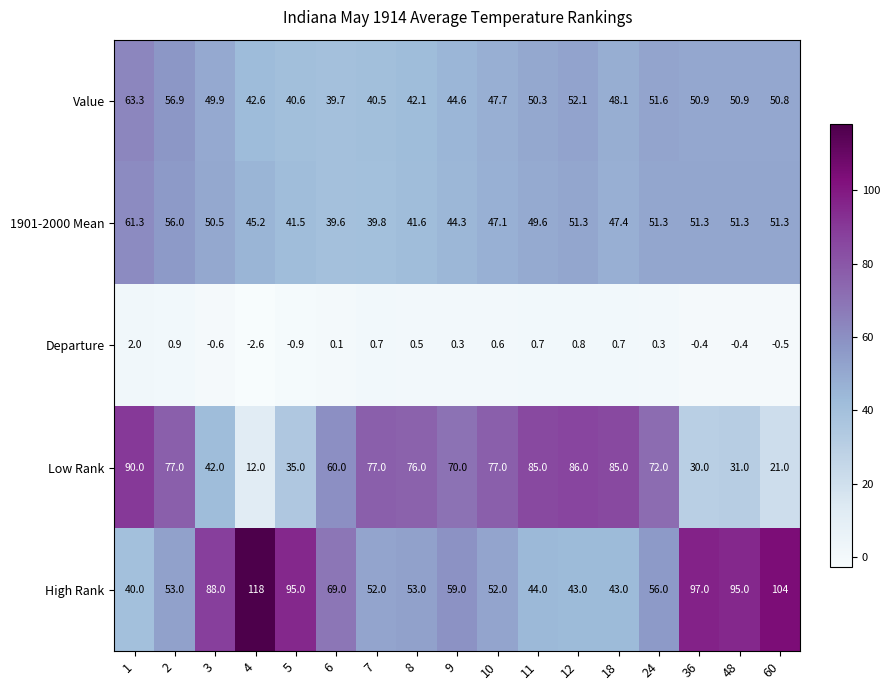

List the series in order of their peak value, highest first.

High Rank, Low Rank, Value, 1901-2000 Mean, Departure